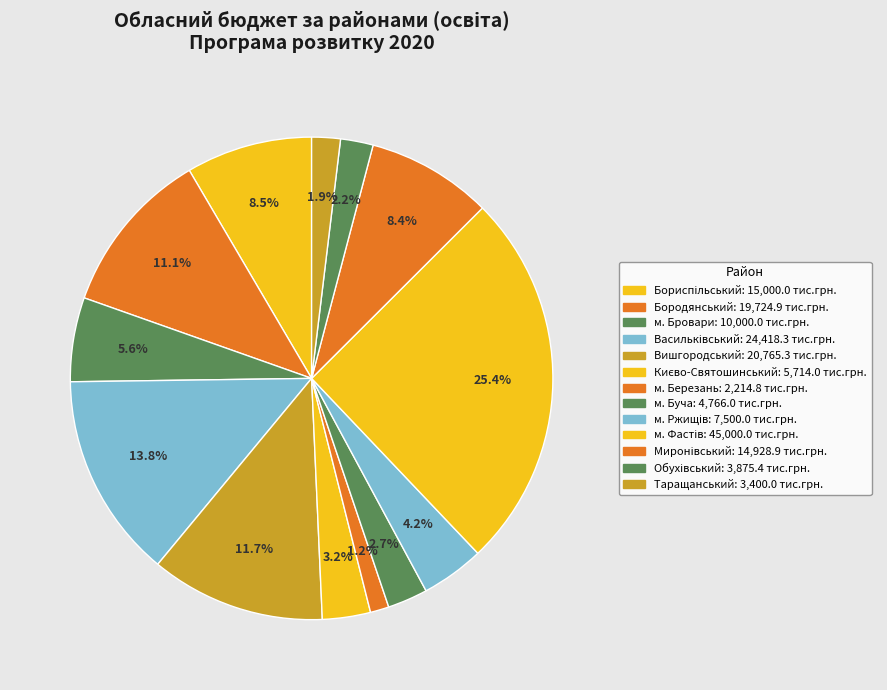

How many segments does this pie chart have?

13